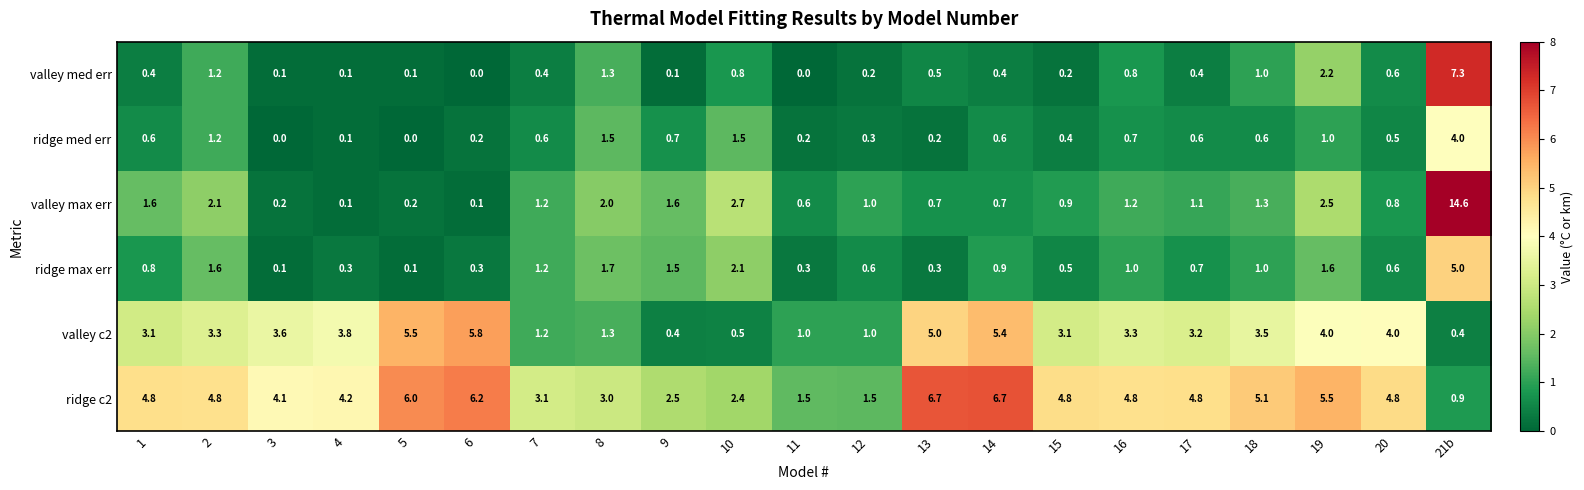

Between 4 and 14, which series saw the biggest shift?

ridge c2